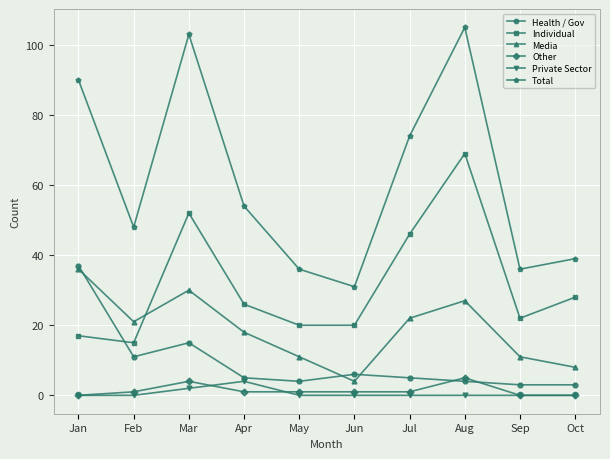

What is the sum of the Other values at Aug and Jul?

6